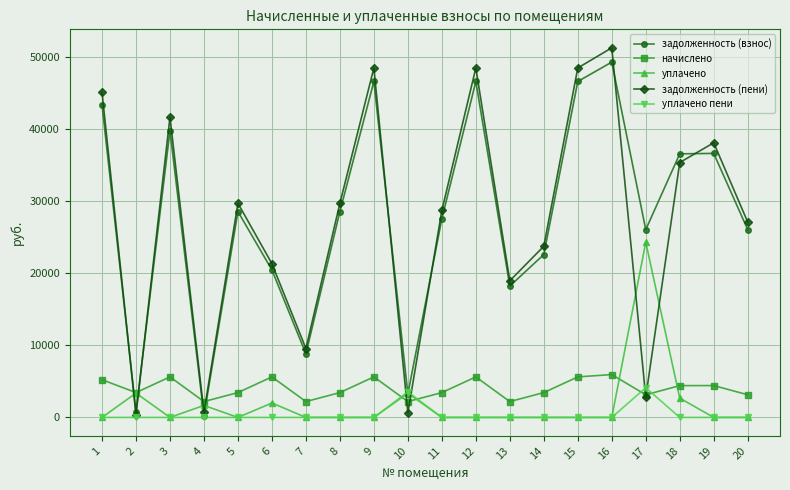

True or false: начислено and уплачено cross at least once.

True